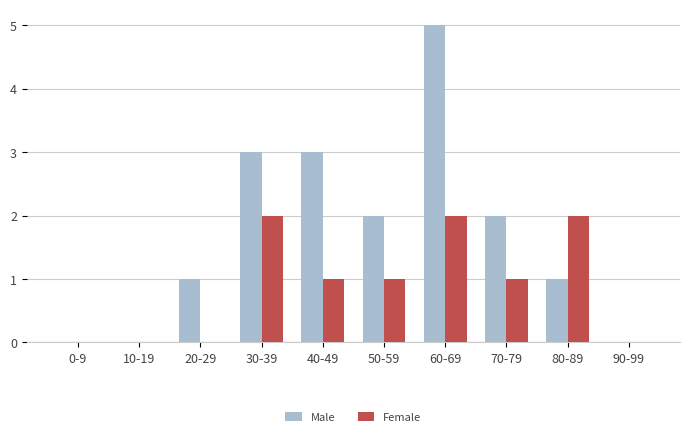

What is the average value of the Female series?

1